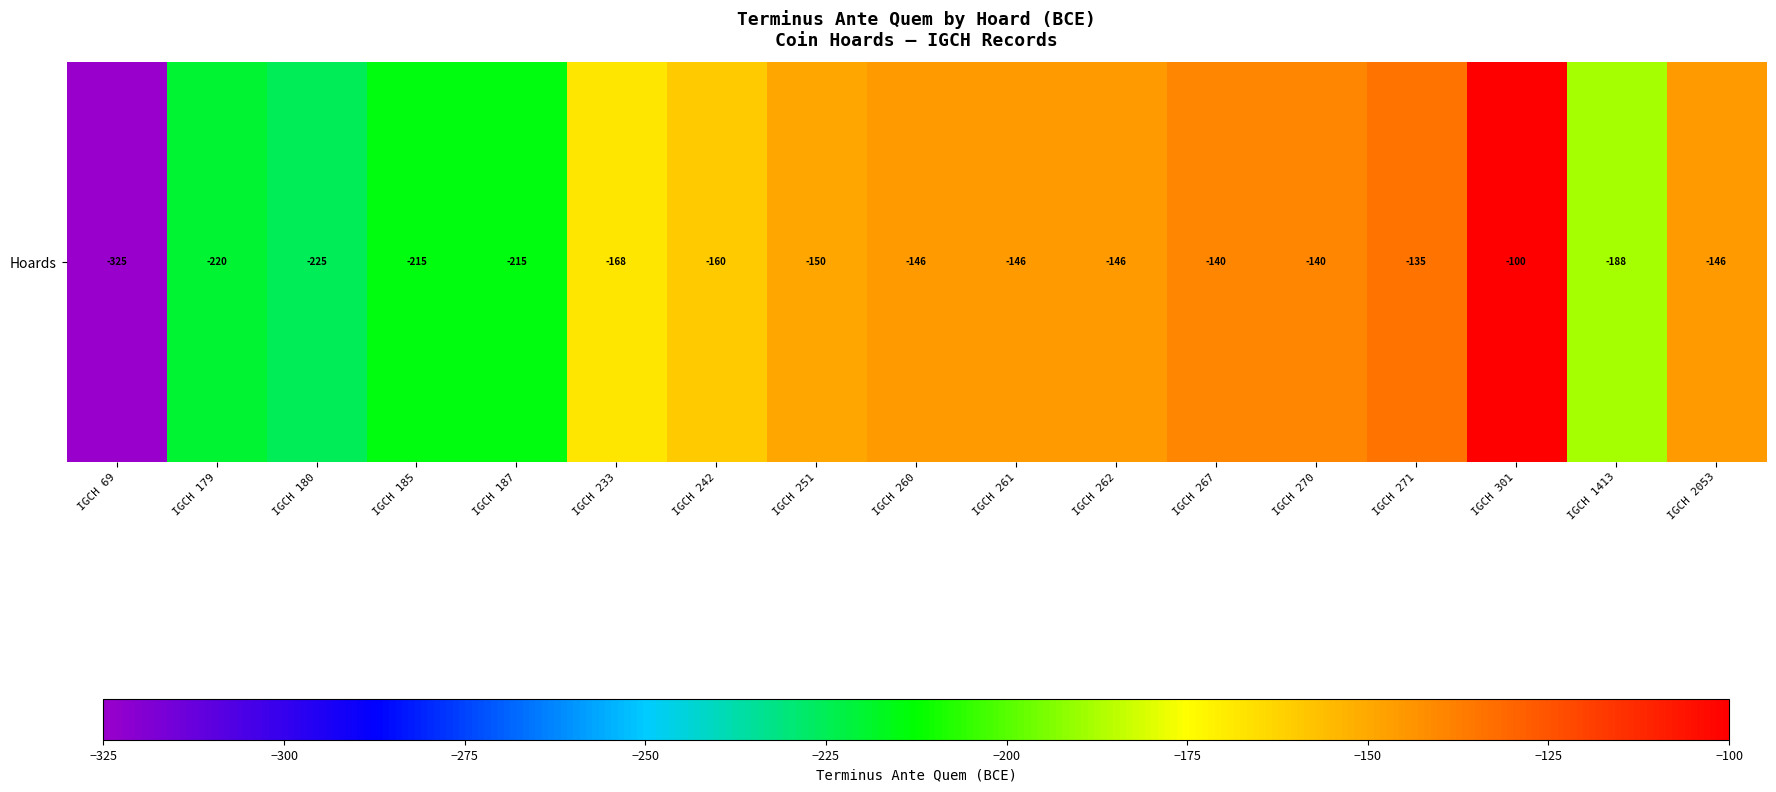

True or false: the data shows -150 at IGCH 251.

True